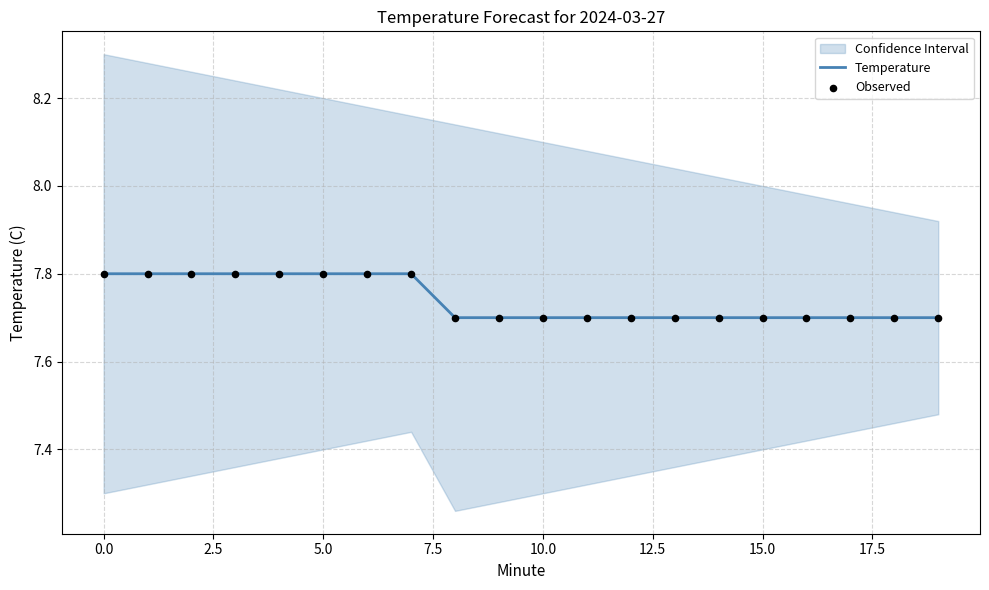

What is the minimum value for Temperature?

7.7